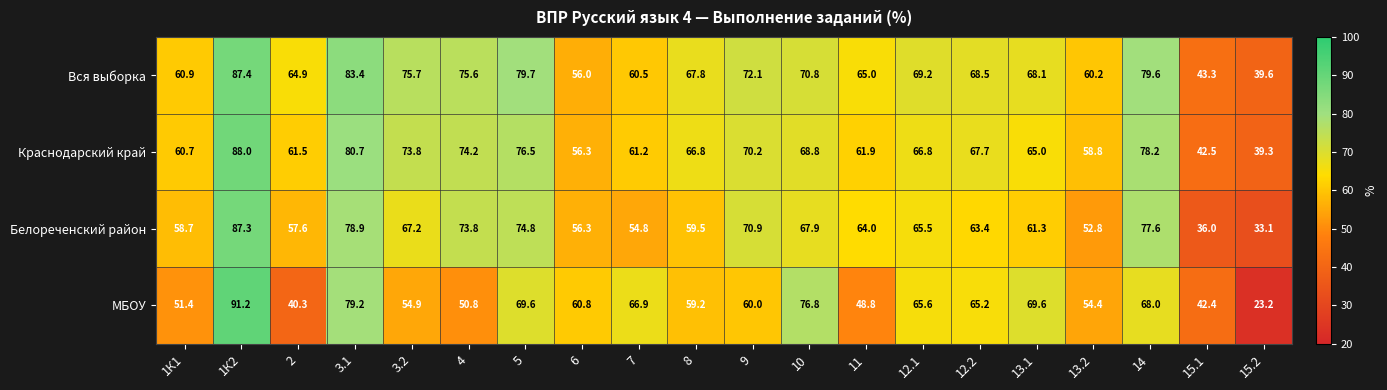

Is it true that Белореченский район equals 19.0 at 1К1?

False